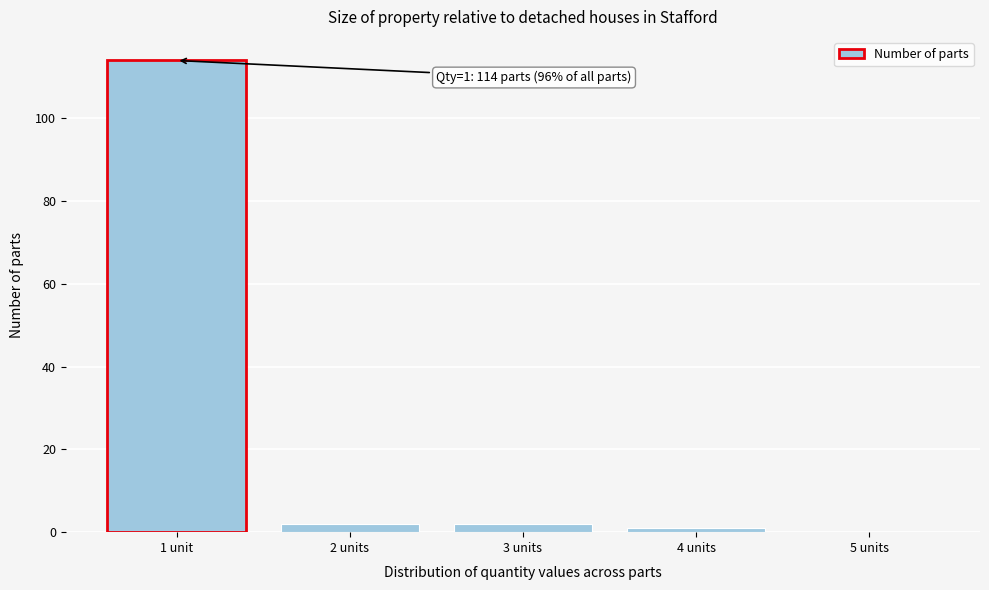

Reading left to right, extract all data points from this chart.

1 unit=114	2 units=2	3 units=2	4 units=1	5 units=0